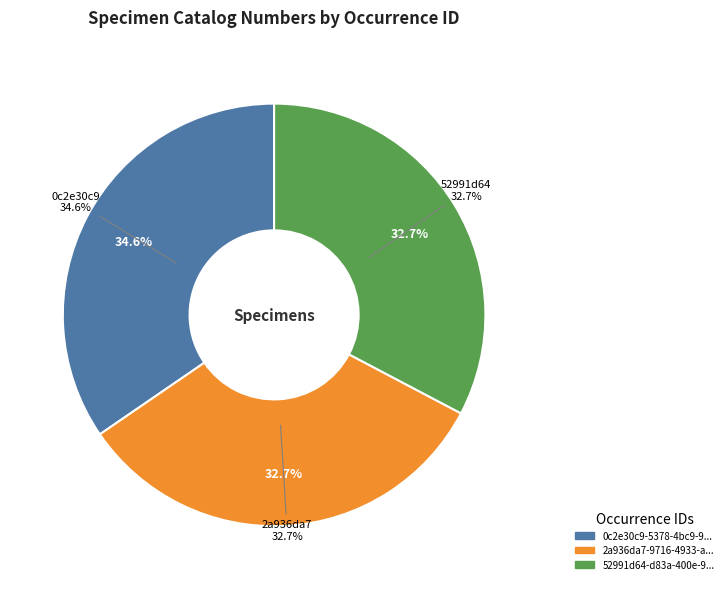

Is it true that 0c2e30c9-5378-4bc9-916f-09e6662910c8 is 21% of the pie?

False